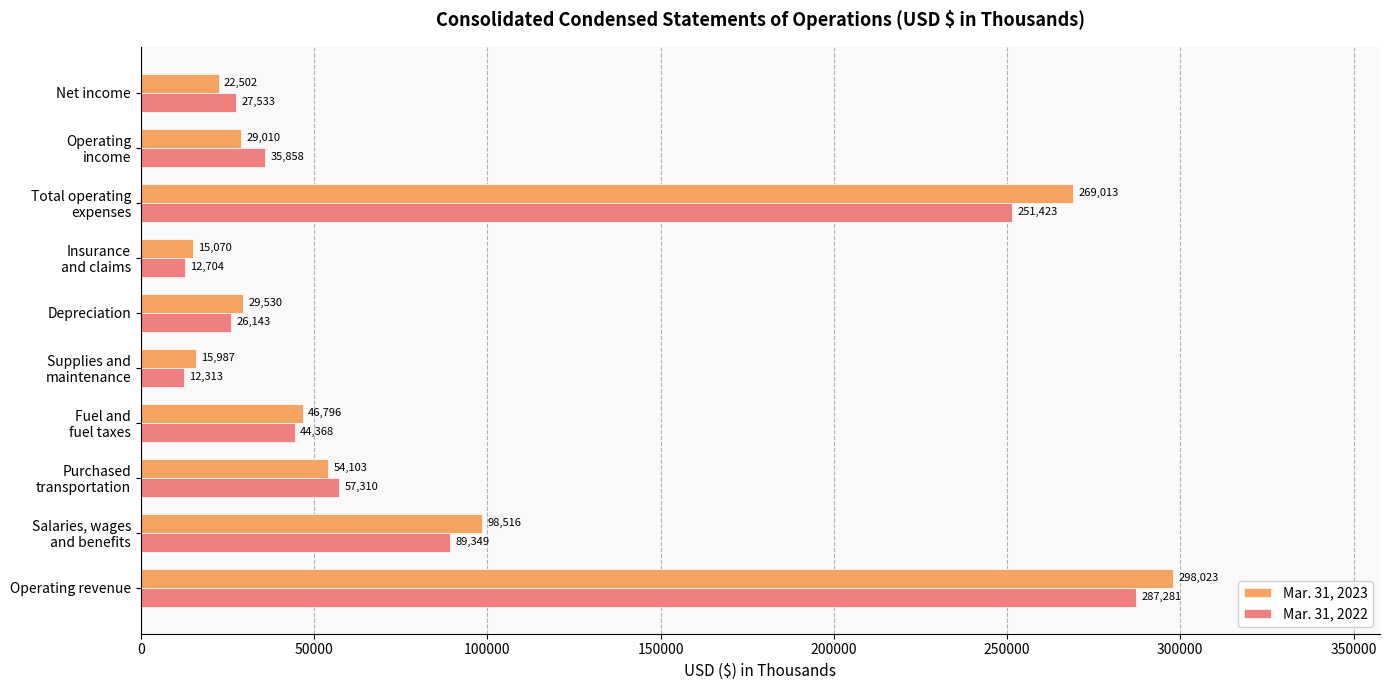

List the series in order of their overall mean, highest first.

Mar. 31, 2023, Mar. 31, 2022